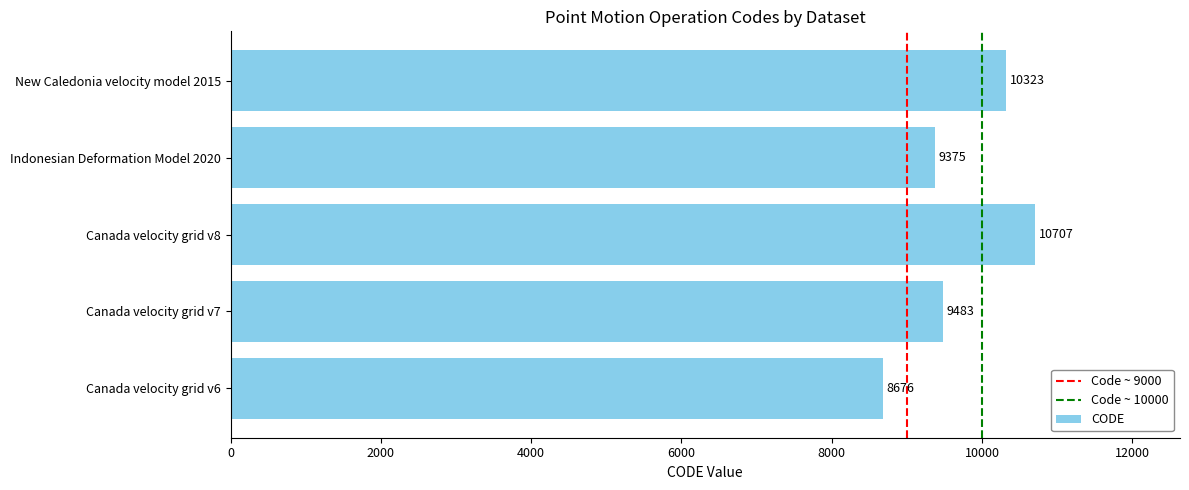

At which label is the value closest to 9691?

Canada velocity grid v7